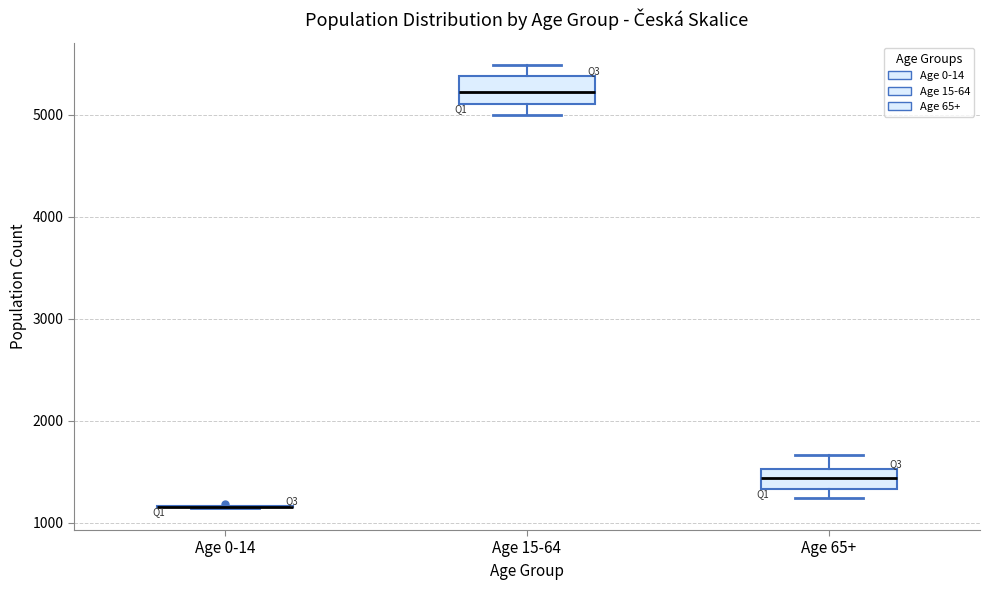

Reading left to right, transcribe this box plot: for each box, give where its median line is, the range the box spans, and where its two whiskers end, as read against the y-axis. The values are not printed on the chart, so give them approximately, as read against the axis.

Age 0-14: box collapsed to a line at 1200, whiskers 1100 to 1200
Age 15-64: median 5200, box 5100 to 5400, whiskers 5000 to 5500
Age 65+: median 1400, box 1300 to 1500, whiskers 1200 to 1700